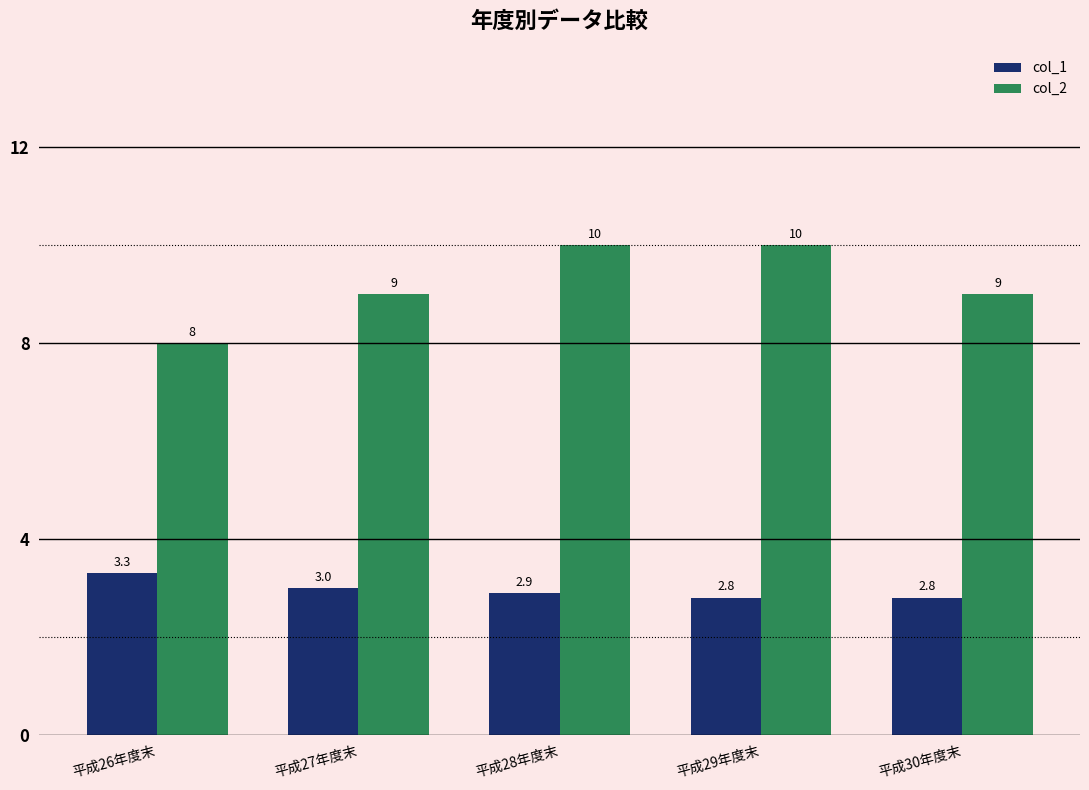

What is the label of the 5th bar from the left?

平成30年度末